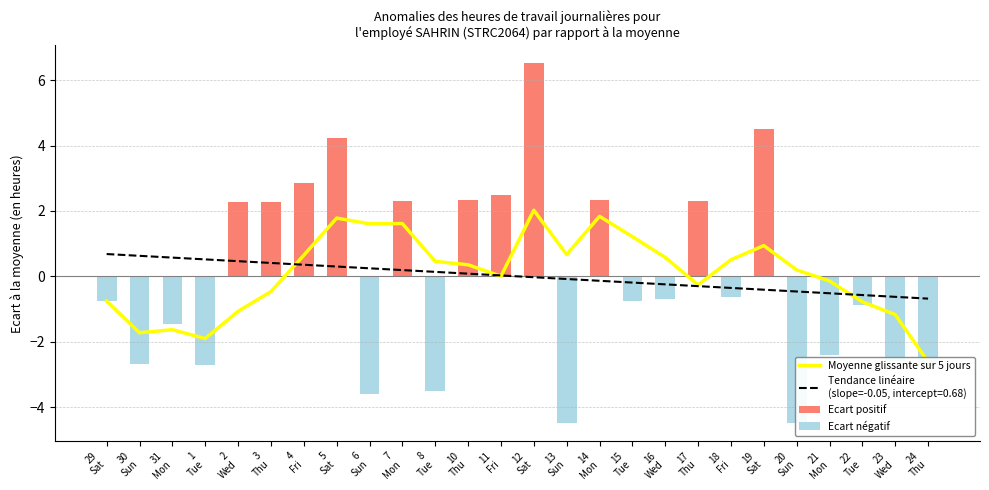

At 7
Mon, list the series in order from largest to smallest.

Ecart positif, Moyenne glissante sur 5 jours, Ecart négatif